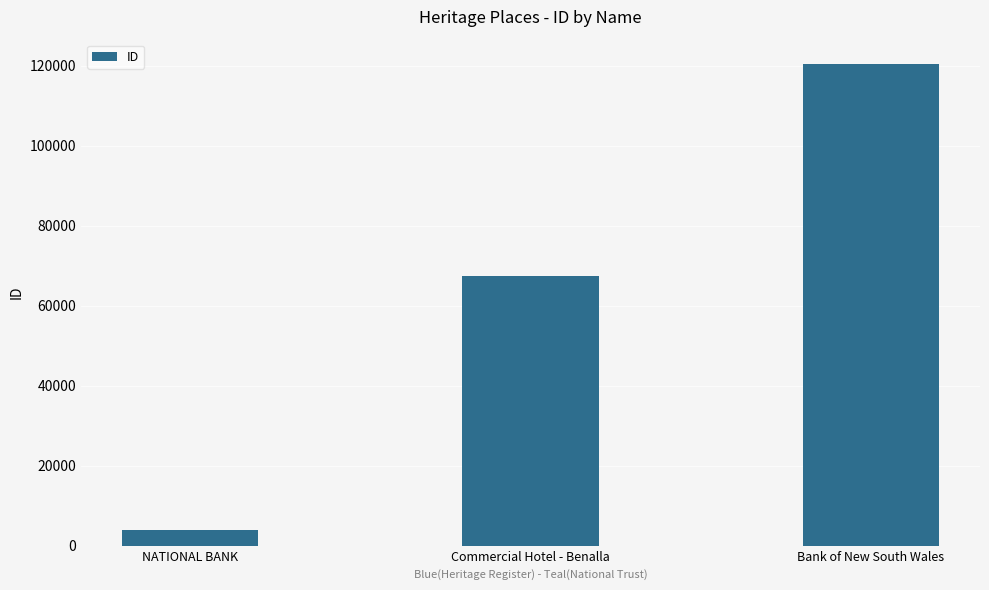

True or false: the data shows 20139 at Commercial Hotel - Benalla.

False